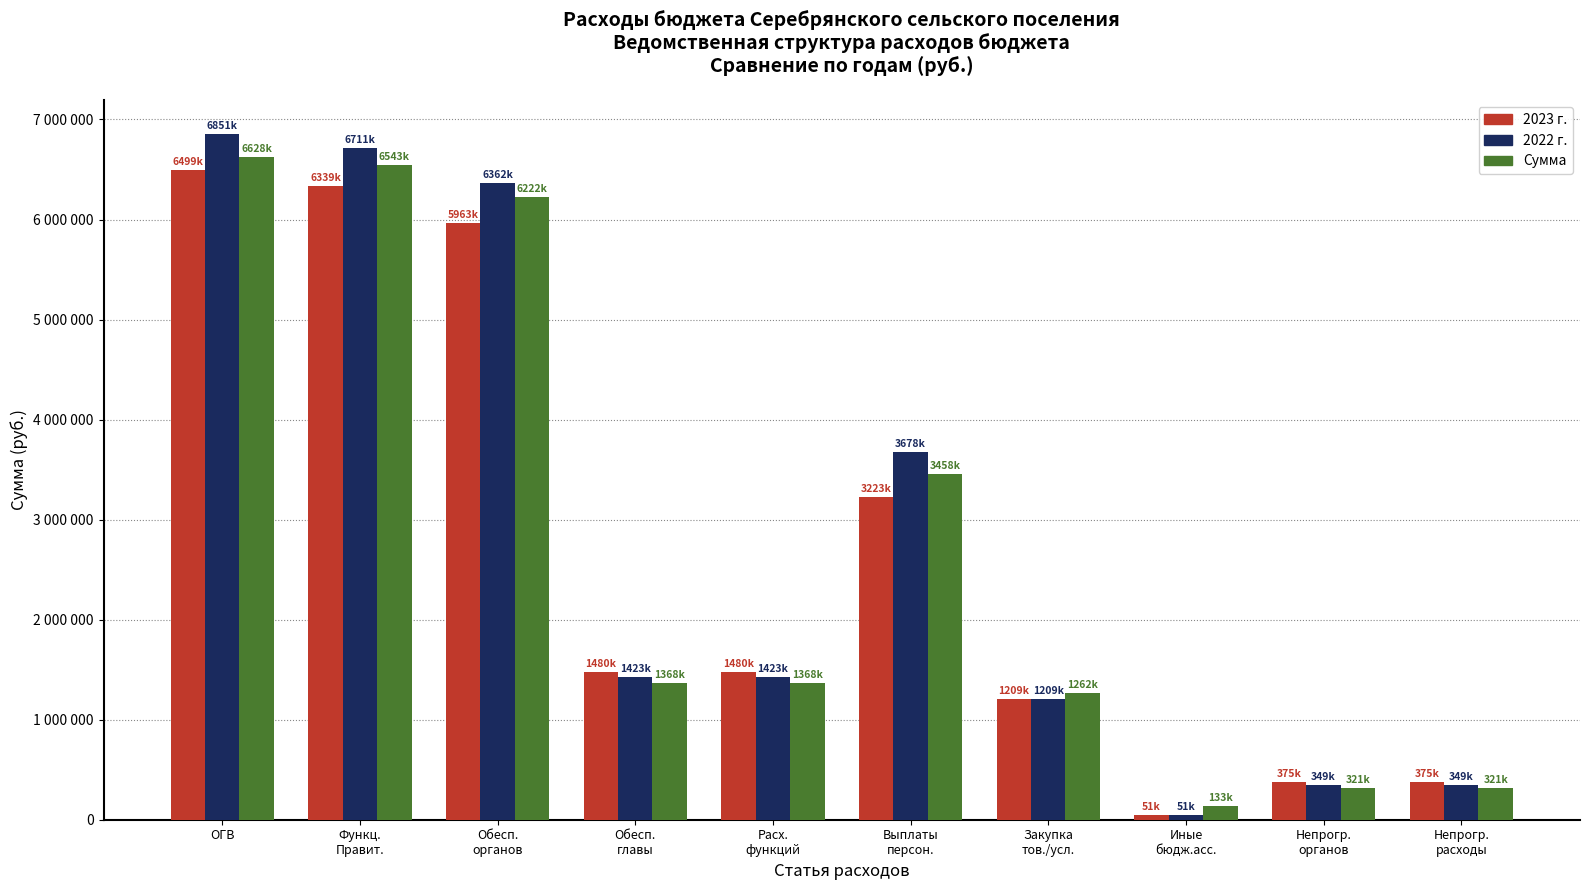

What position from the left is Закупка
тов./усл.?

7